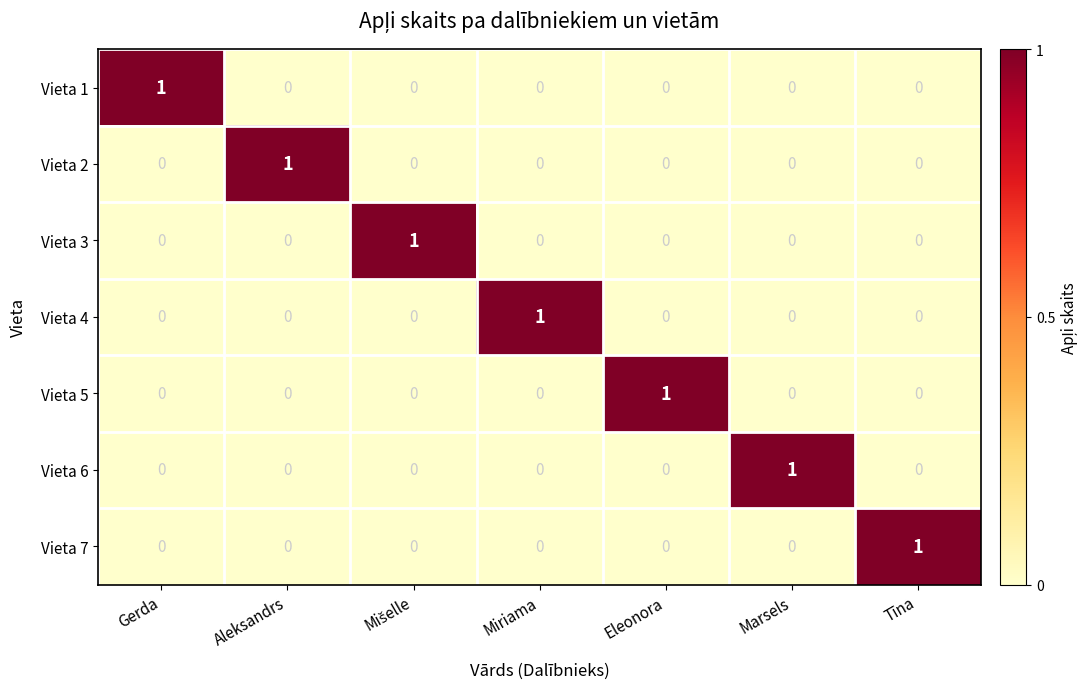

What is the total value across all series at Tīna?

1